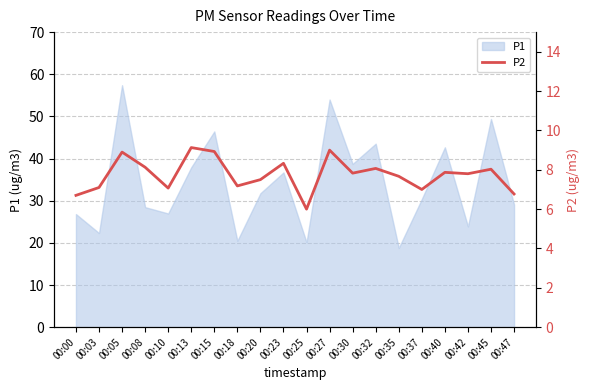

The P1 series shows 29.1 at 00:47. True or false?

True